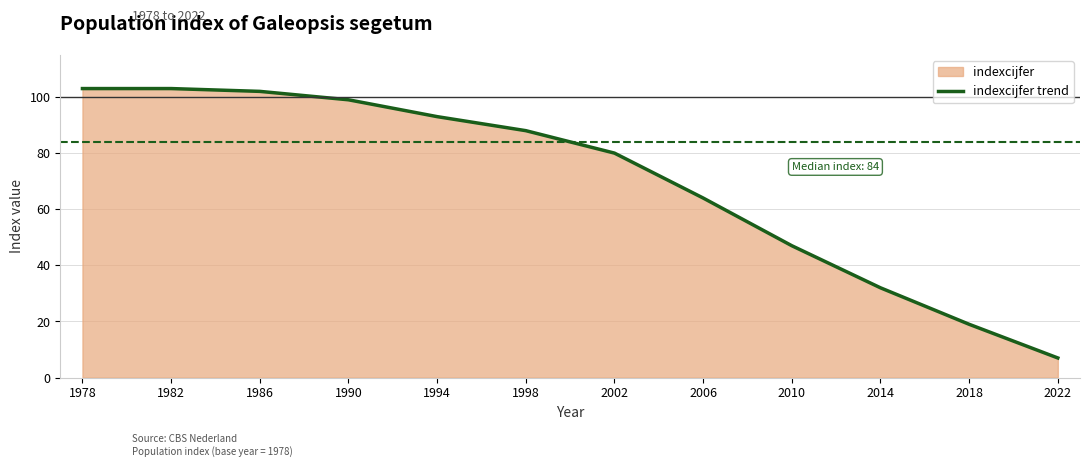

What is the approximate value at 2006?

64